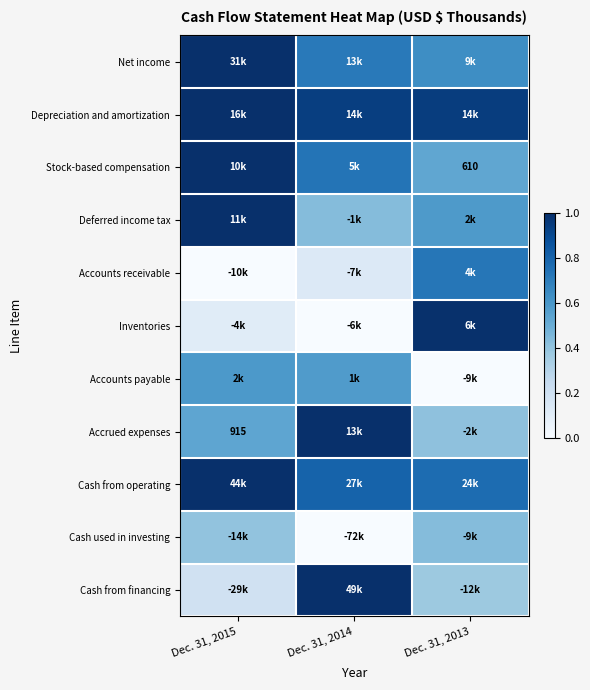

Is the value of Net income at Dec. 31, 2014 greater than the value of Cash used in investing at Dec. 31, 2014?

Yes